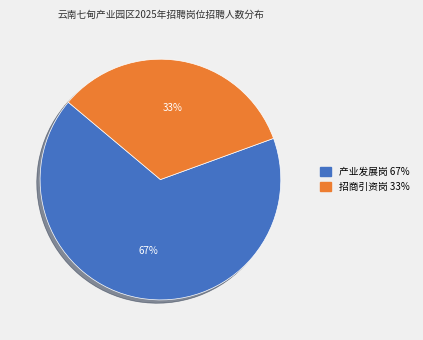

Is it true that 产业发展岗 is 67% of the pie?

True